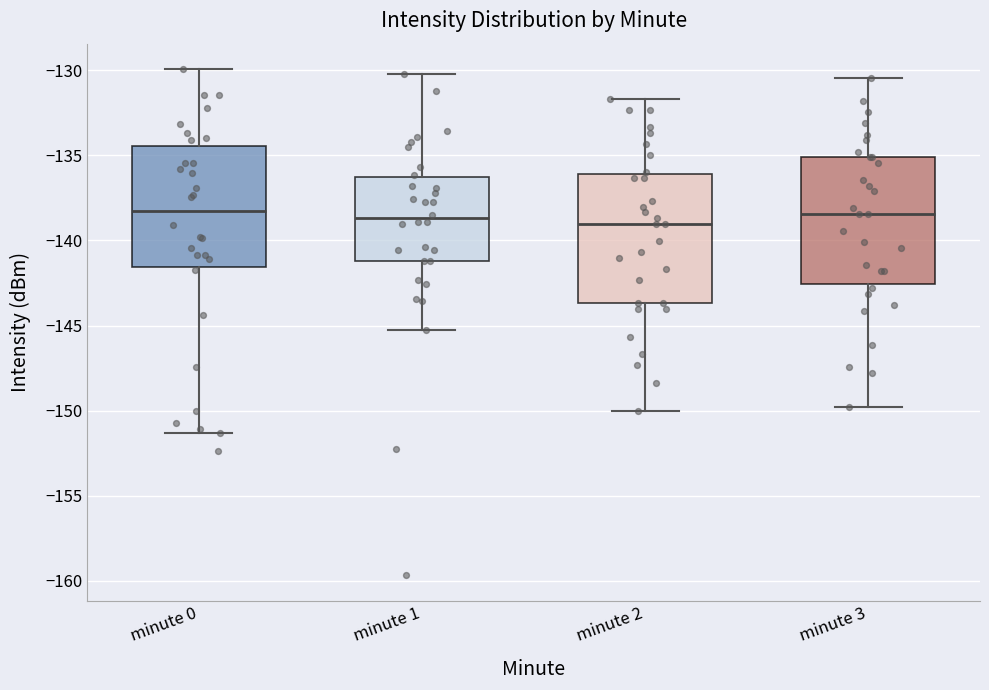

Reading left to right, read every box against the y-axis: the position of its median line, the range the box covers, and the ends of its whiskers. The values are not printed on the chart, so give them approximately, as read against the axis.

minute 0: median -138.5, box -141.5 to -134.5, whiskers -151.5 to -130.0
minute 1: median -138.5, box -141.0 to -136.5, whiskers -145.0 to -130.0
minute 2: median -139.0, box -143.5 to -136.0, whiskers -150.0 to -131.5
minute 3: median -138.5, box -142.5 to -135.0, whiskers -150.0 to -130.5